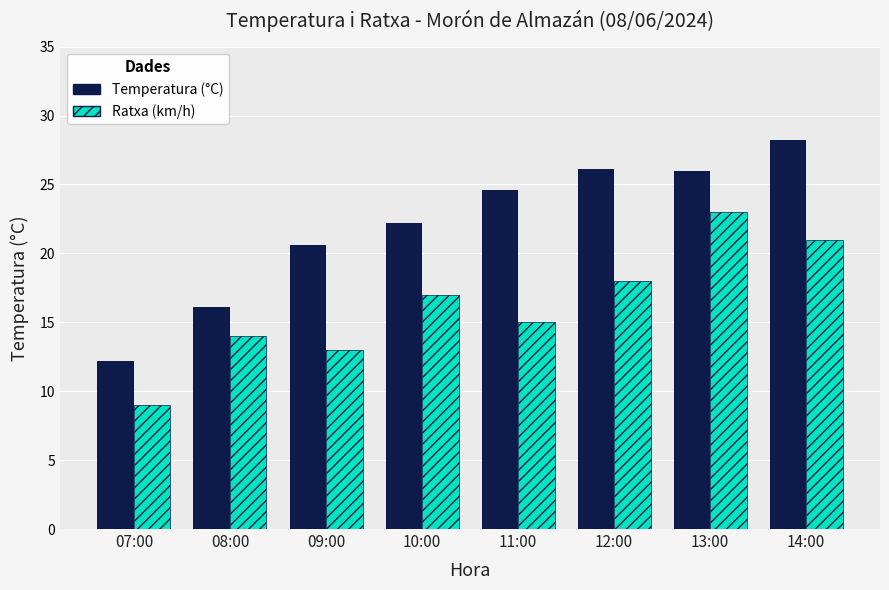

What is the total value across all series at 11:00?

39.6